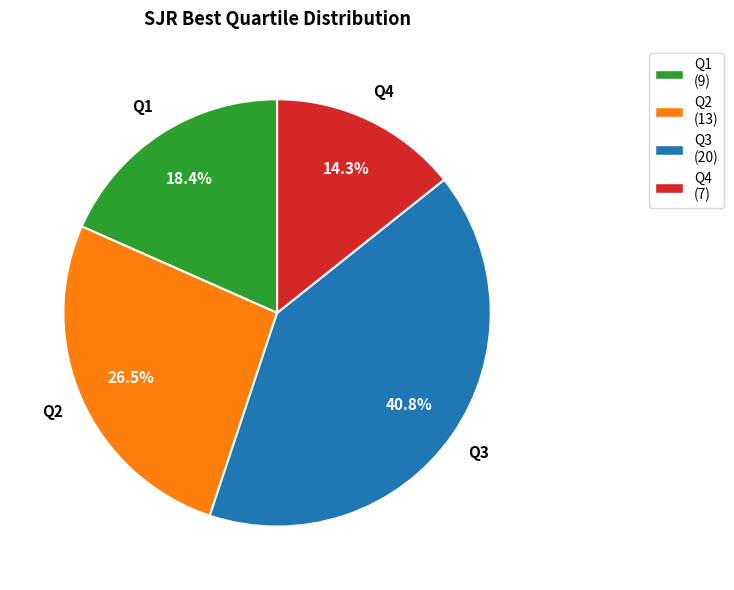

Which category has the biggest portion of the pie?

Q3